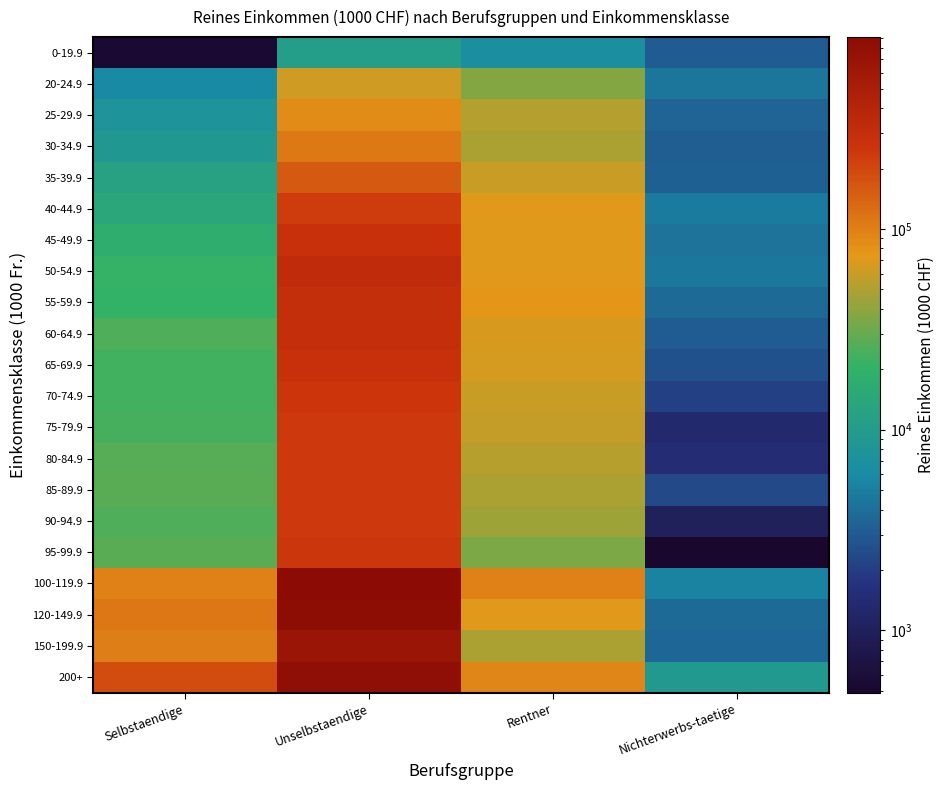

Reading left to right, what are all the values shown in this chart?

0-19.9: Selbstaendige=538.1	Unselbstaendige=10626.9	Rentner=6845.1	Nichterwerbs-taetige=3074.2
20-24.9: Selbstaendige=5933.7	Unselbstaendige=64021.2	Rentner=36901.5	Nichterwerbs-taetige=4398.7
25-29.9: Selbstaendige=7603.8	Unselbstaendige=84654.8	Rentner=51504.2	Nichterwerbs-taetige=3503.5
30-34.9: Selbstaendige=8887.4	Unselbstaendige=108614.7	Rentner=48304.9	Nichterwerbs-taetige=3171.8
35-39.9: Selbstaendige=12244.2	Unselbstaendige=157155.2	Rentner=60017.8	Nichterwerbs-taetige=3286.5
40-44.9: Selbstaendige=14355.1	Unselbstaendige=227931.7	Rentner=71546.1	Nichterwerbs-taetige=4776.5
45-49.9: Selbstaendige=17927.8	Unselbstaendige=277088.7	Rentner=72202.1	Nichterwerbs-taetige=4294.6
50-54.9: Selbstaendige=21630.3	Unselbstaendige=316198.8	Rentner=72058.6	Nichterwerbs-taetige=4536.7
55-59.9: Selbstaendige=20996.0	Unselbstaendige=300751.1	Rentner=74720.1	Nichterwerbs-taetige=3734.9
60-64.9: Selbstaendige=25701.2	Unselbstaendige=288222.9	Rentner=67820.6	Nichterwerbs-taetige=3065.6
65-69.9: Selbstaendige=23398.2	Unselbstaendige=271304.7	Rentner=64516.8	Nichterwerbs-taetige=2686.9
70-74.9: Selbstaendige=23026.8	Unselbstaendige=250715.1	Rentner=59774.8	Nichterwerbs-taetige=2095.0
75-79.9: Selbstaendige=24025.7	Unselbstaendige=238958.4	Rentner=58444.4	Nichterwerbs-taetige=1313.7
80-84.9: Selbstaendige=27188.1	Unselbstaendige=239736.1	Rentner=53277.9	Nichterwerbs-taetige=1412.6
85-89.9: Selbstaendige=27887.7	Unselbstaendige=238536.8	Rentner=48678.0	Nichterwerbs-taetige=2366.2
90-94.9: Selbstaendige=25516.3	Unselbstaendige=235983.4	Rentner=44453.0	Nichterwerbs-taetige=1013.4
95-99.9: Selbstaendige=27990.2	Unselbstaendige=247276.6	Rentner=34694.3	Nichterwerbs-taetige=489.5
100-119.9: Selbstaendige=98923.9	Unselbstaendige=904106.2	Rentner=99367.0	Nichterwerbs-taetige=5360.0
120-149.9: Selbstaendige=110743.6	Unselbstaendige=871968.5	Rentner=71393.1	Nichterwerbs-taetige=3778.7
150-199.9: Selbstaendige=101861.5	Unselbstaendige=659794.9	Rentner=47958.6	Nichterwerbs-taetige=3562.1
200+: Selbstaendige=187500.4	Unselbstaendige=827841.9	Rentner=92238.3	Nichterwerbs-taetige=9315.7